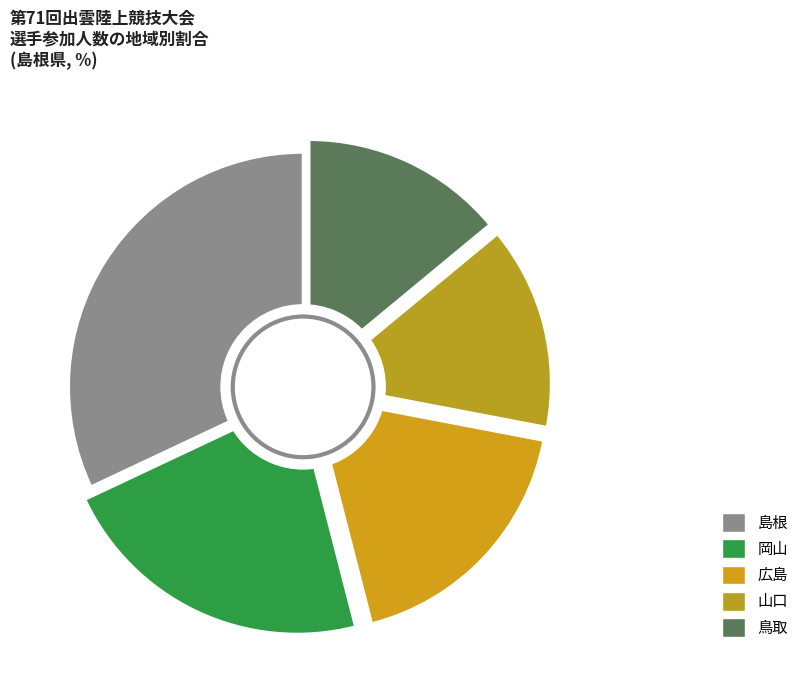

Does 鳥取 account for over 50% of the chart?

No